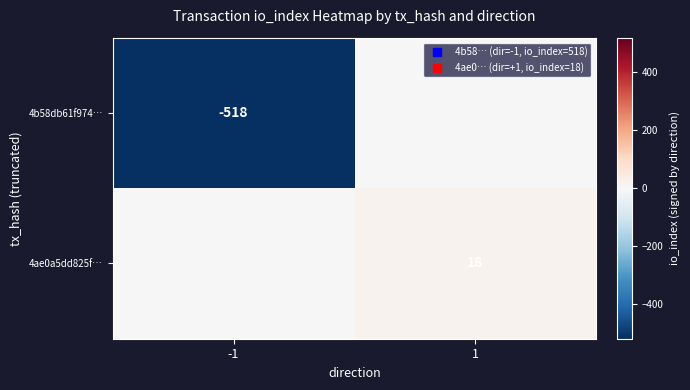

At which label does 4ae0a5dd825f… reach its peak?

1